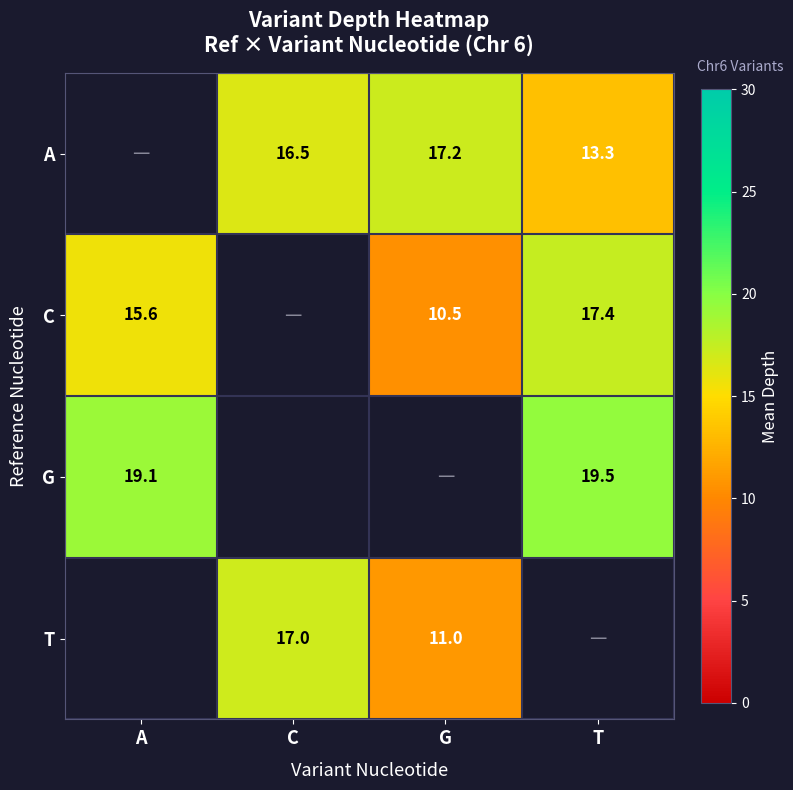

Is it true that G equals 19.5 at T?

True